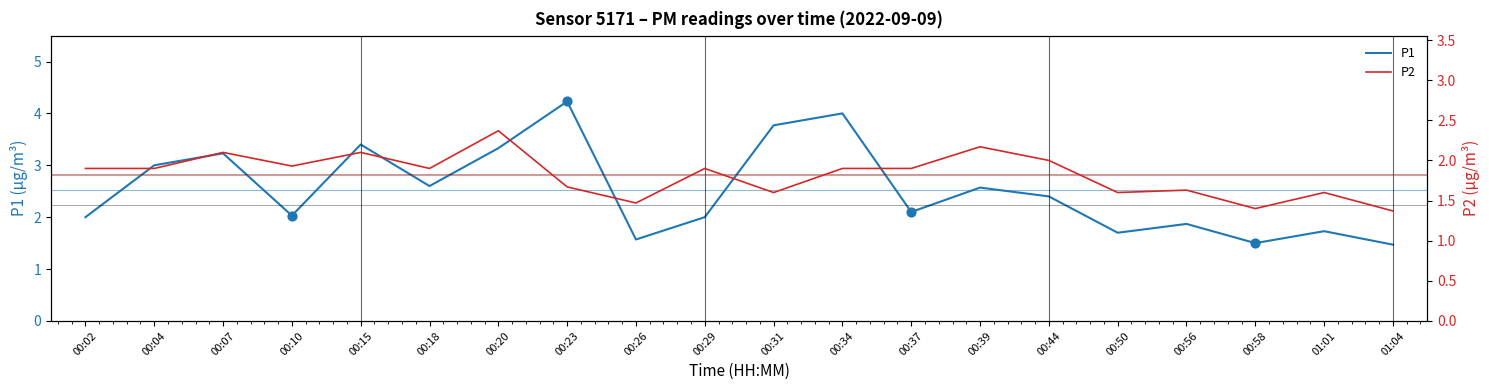

Is the value of P1 at 01:01 greater than the value of P2 at 00:56?

Yes